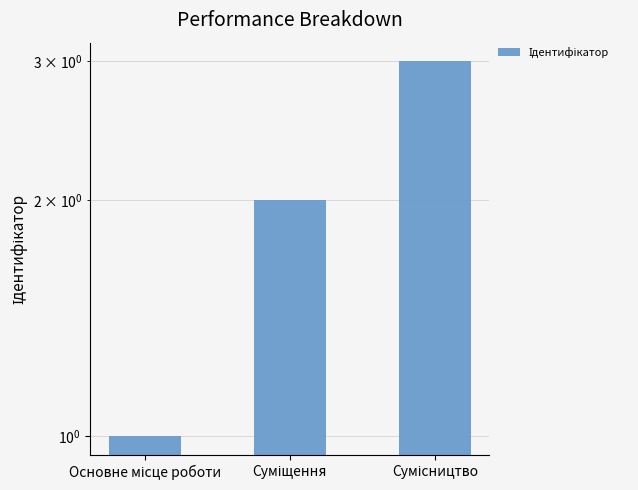

What is the change in value from Суміщення to Сумісництво?

+1